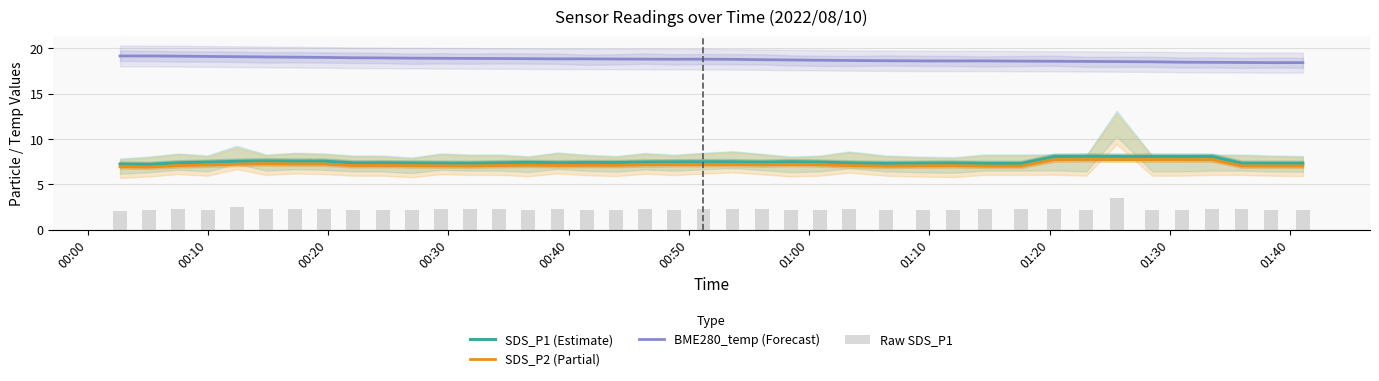

What is the average value of the BME280_temp (Forecast) series?

18.8